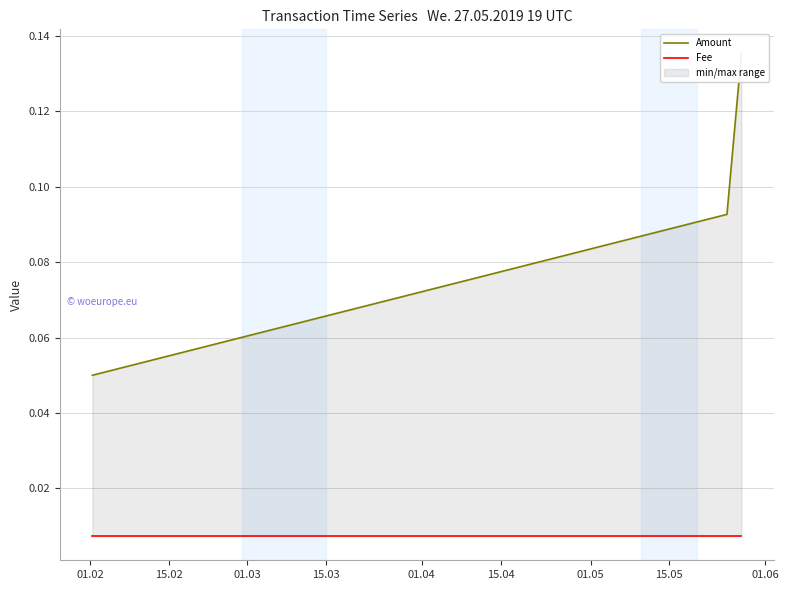

Rank the series at 15.02 from lowest to highest value.

Fee, Amount